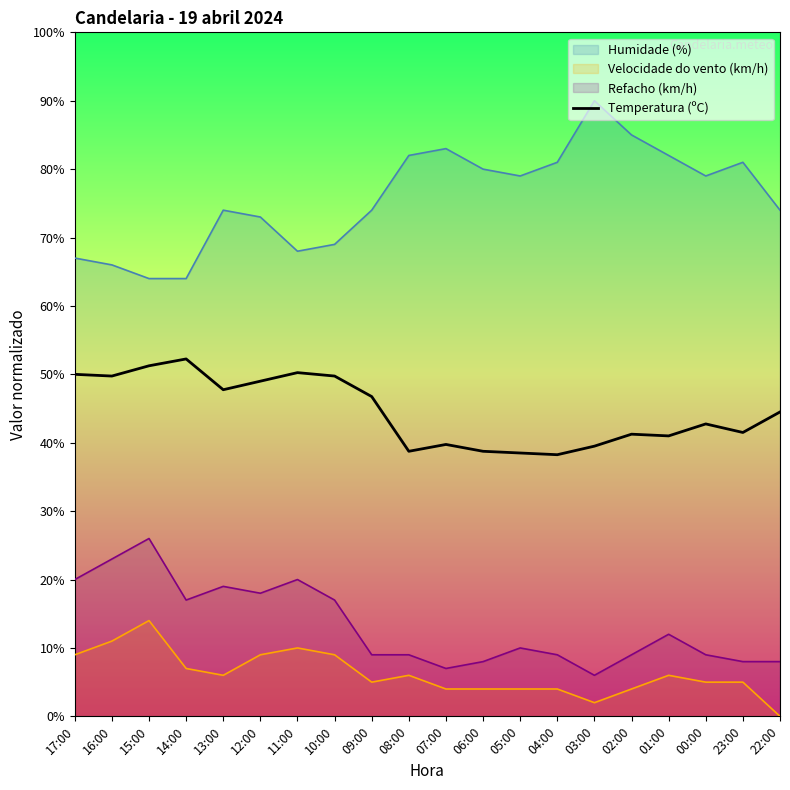

What is the difference between the maximum and second lowest values?

13.7